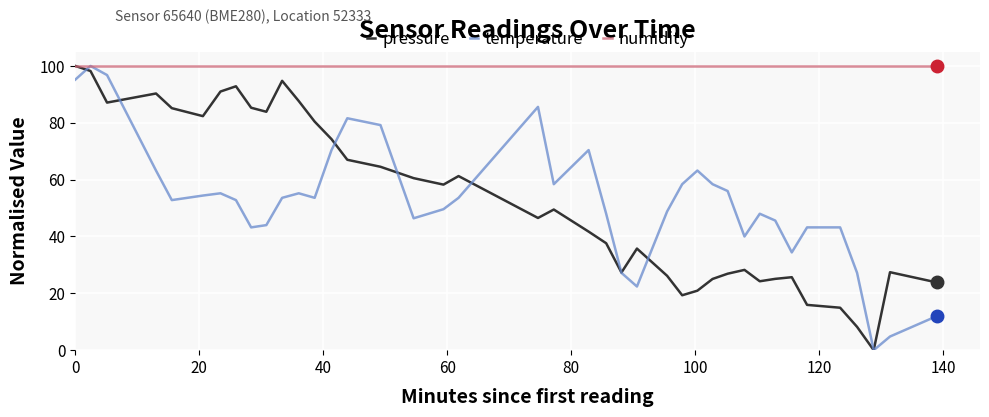

Which series has the largest total across all categories?

humidity